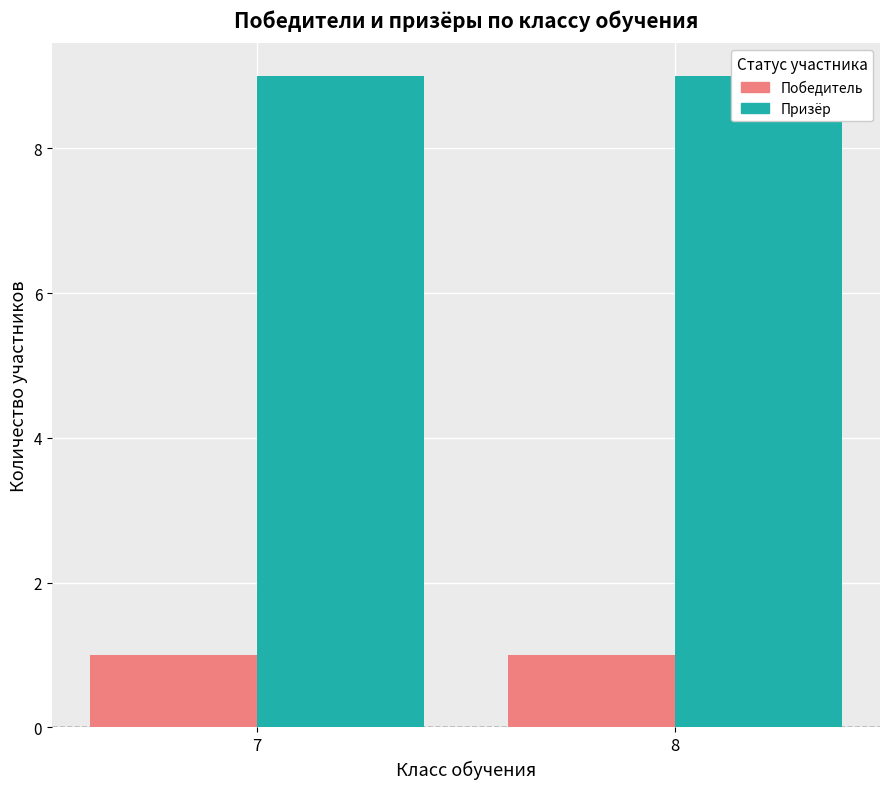

What is the highest value of the Победитель series?

1